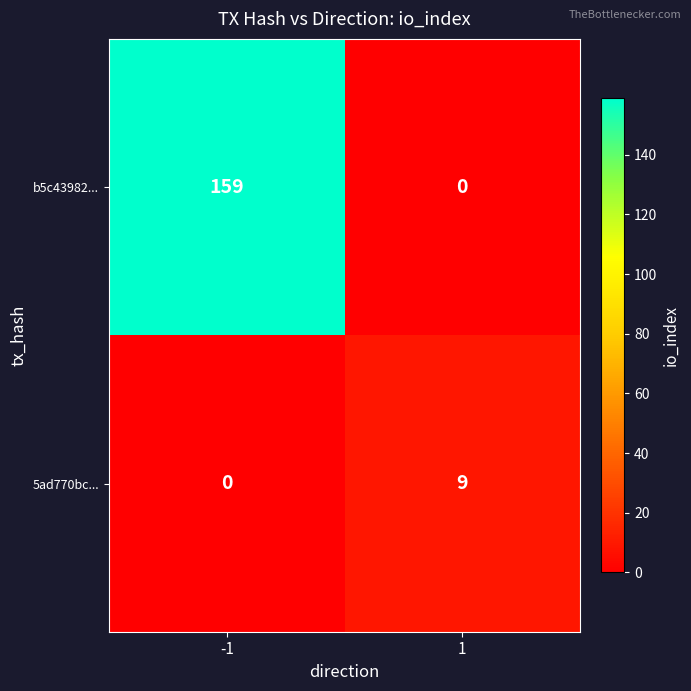

The value of 5ad770bc... at -1 is 0. True or false?

True